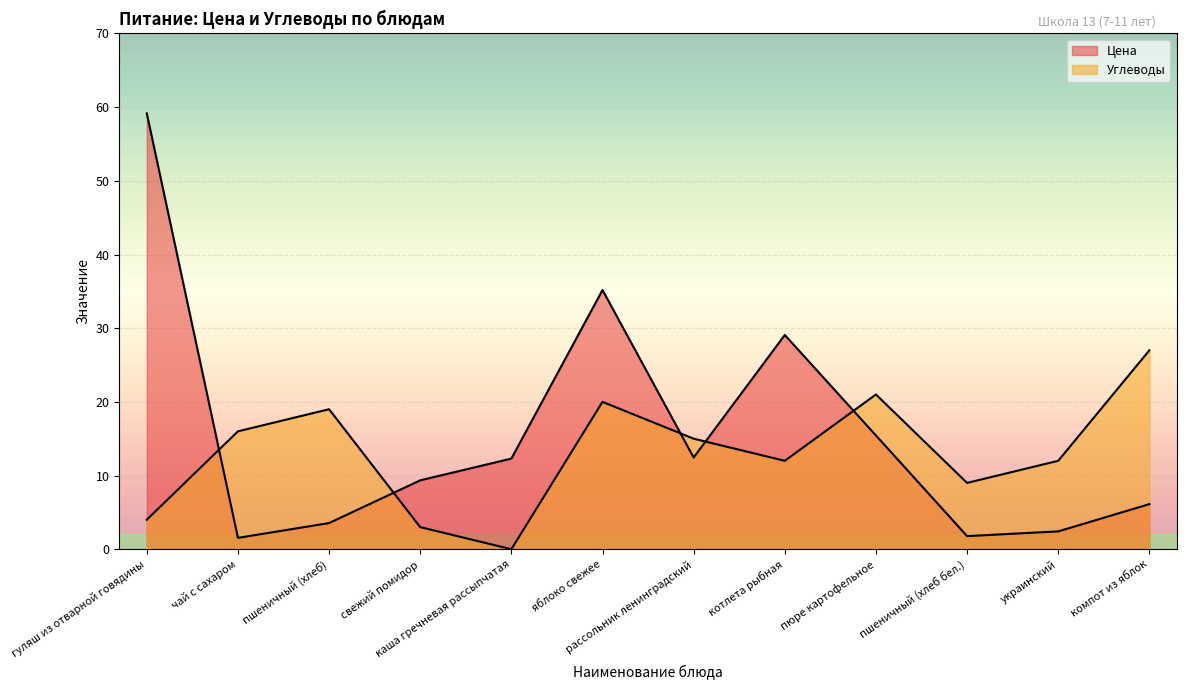

What is the maximum value shown in the chart?

59.2